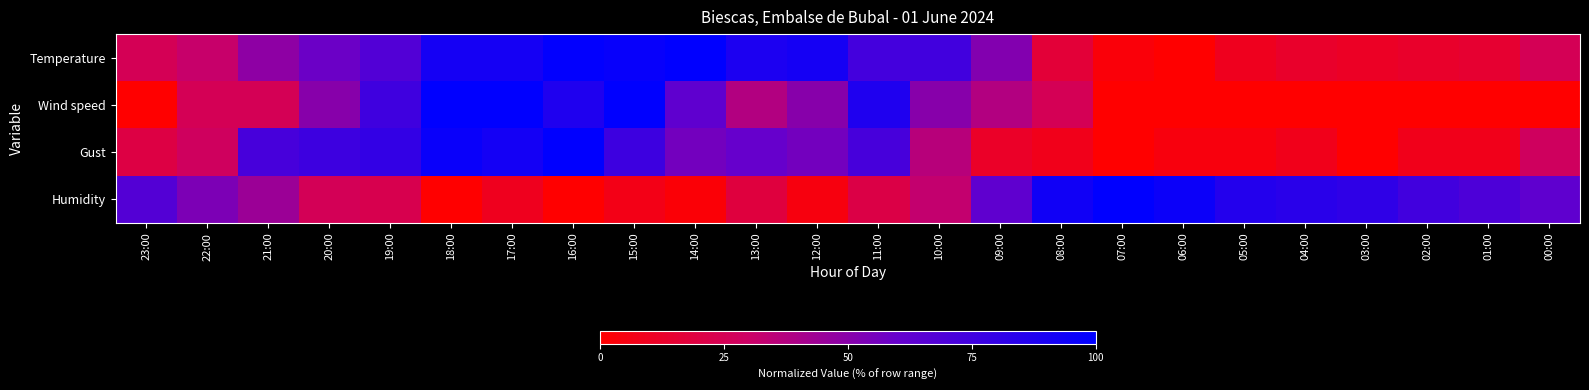

Reading right to left, list all the values displayed in this chart.

Temperature: 00:00=25.0	01:00=14.8	02:00=13.0	03:00=11.1	04:00=13.0	05:00=9.3	06:00=0.0	07:00=2.8	08:00=16.7	09:00=51.9	10:00=74.1	11:00=73.1	12:00=91.7	13:00=88.9	14:00=100.0	15:00=97.2	16:00=99.1	17:00=91.7	18:00=91.7	19:00=67.6	20:00=58.3	21:00=48.1	22:00=31.5	23:00=25.0
Wind speed: 00:00=0.0	01:00=0.0	02:00=0.0	03:00=0.0	04:00=0.0	05:00=0.0	06:00=0.0	07:00=0.0	08:00=25.0	09:00=37.5	10:00=50.0	11:00=87.5	12:00=50.0	13:00=37.5	14:00=62.5	15:00=100.0	16:00=87.5	17:00=100.0	18:00=100.0	19:00=75.0	20:00=50.0	21:00=25.0	22:00=25.0	23:00=0.0
Gust: 00:00=28.0	01:00=8.0	02:00=8.0	03:00=0.0	04:00=8.0	05:00=4.0	06:00=4.0	07:00=0.0	08:00=8.0	09:00=12.0	10:00=36.0	11:00=72.0	12:00=56.0	13:00=60.0	14:00=56.0	15:00=76.0	16:00=100.0	17:00=92.0	18:00=96.0	19:00=80.0	20:00=76.0	21:00=72.0	22:00=28.0	23:00=20.0
Humidity: 00:00=62.8	01:00=69.8	02:00=74.4	03:00=81.4	04:00=83.7	05:00=86.0	06:00=95.3	07:00=100.0	08:00=93.0	09:00=62.8	10:00=32.6	11:00=20.9	12:00=4.7	13:00=18.6	14:00=2.3	15:00=7.0	16:00=0.0	17:00=9.3	18:00=0.0	19:00=23.3	20:00=25.6	21:00=44.2	22:00=53.5	23:00=67.4